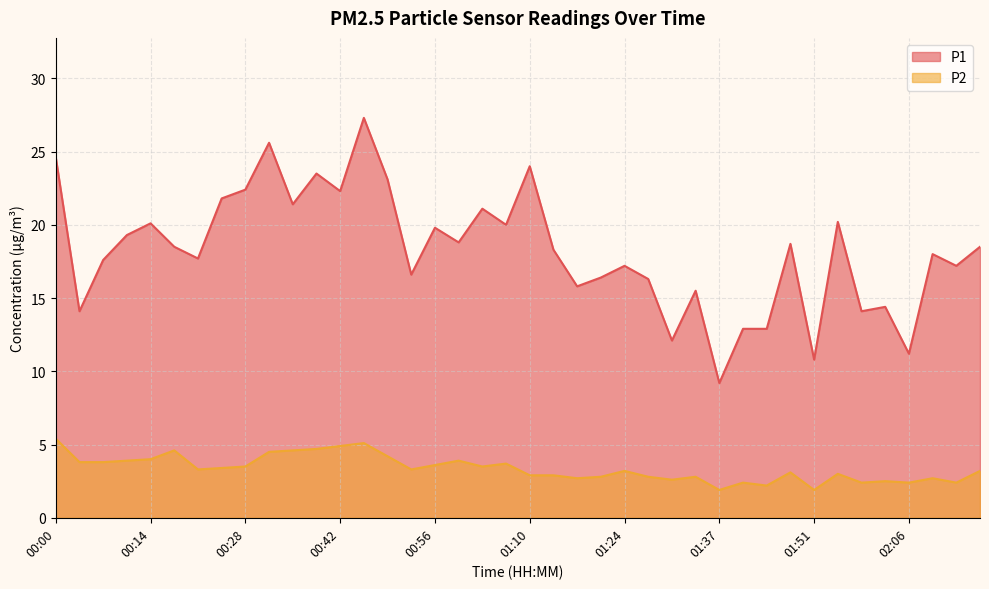

Which category has the lowest value across all series?

01:37